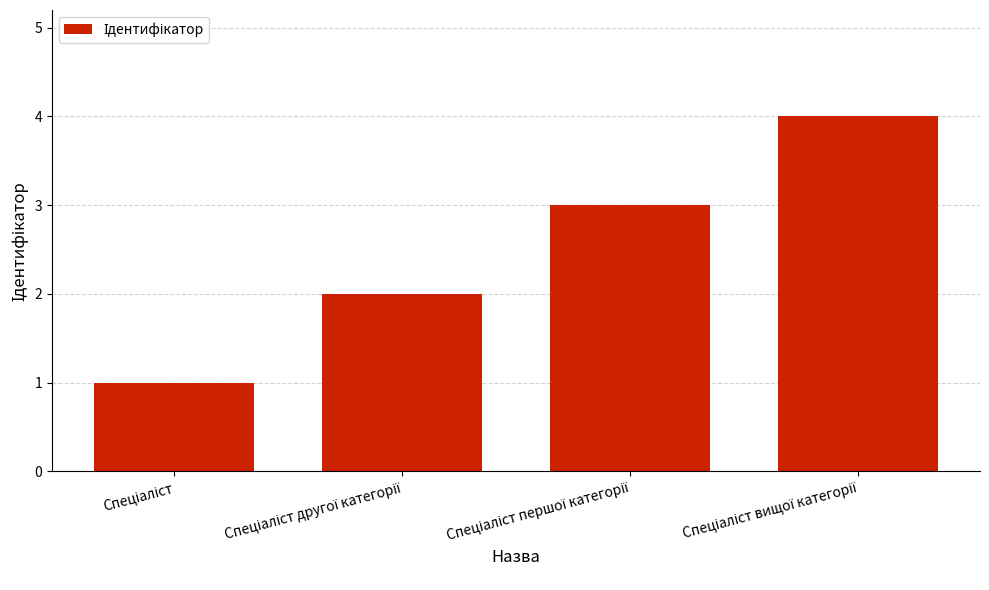

What is the difference between the maximum and second lowest values?

2